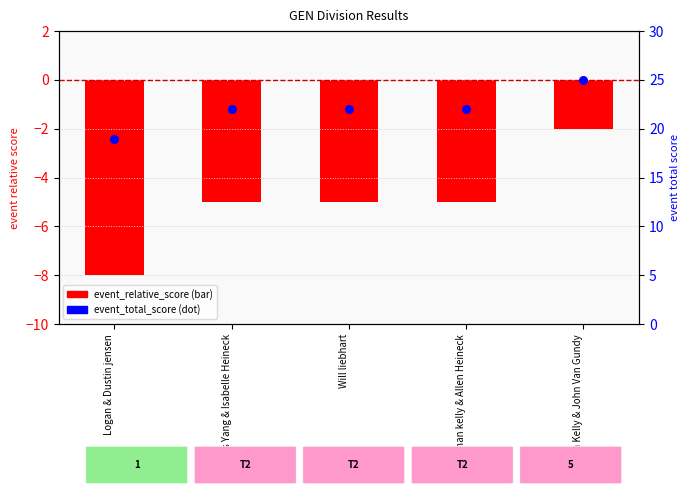

At which category is the sum across all series the highest?

Bryon Kelly & John Van Gundy